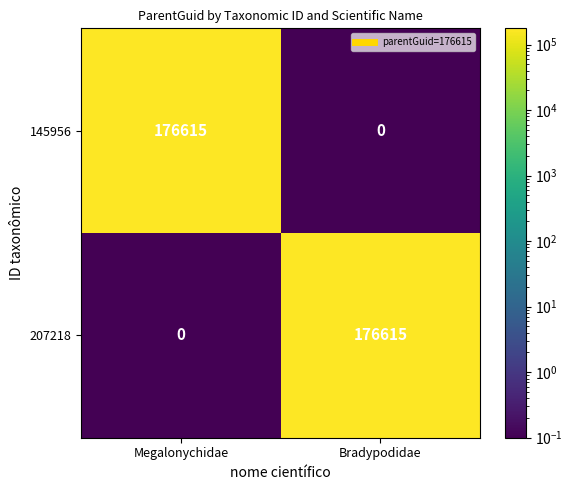

Reading left to right, extract all data points from this chart.

145956: 176615	0
207218: 0	176615